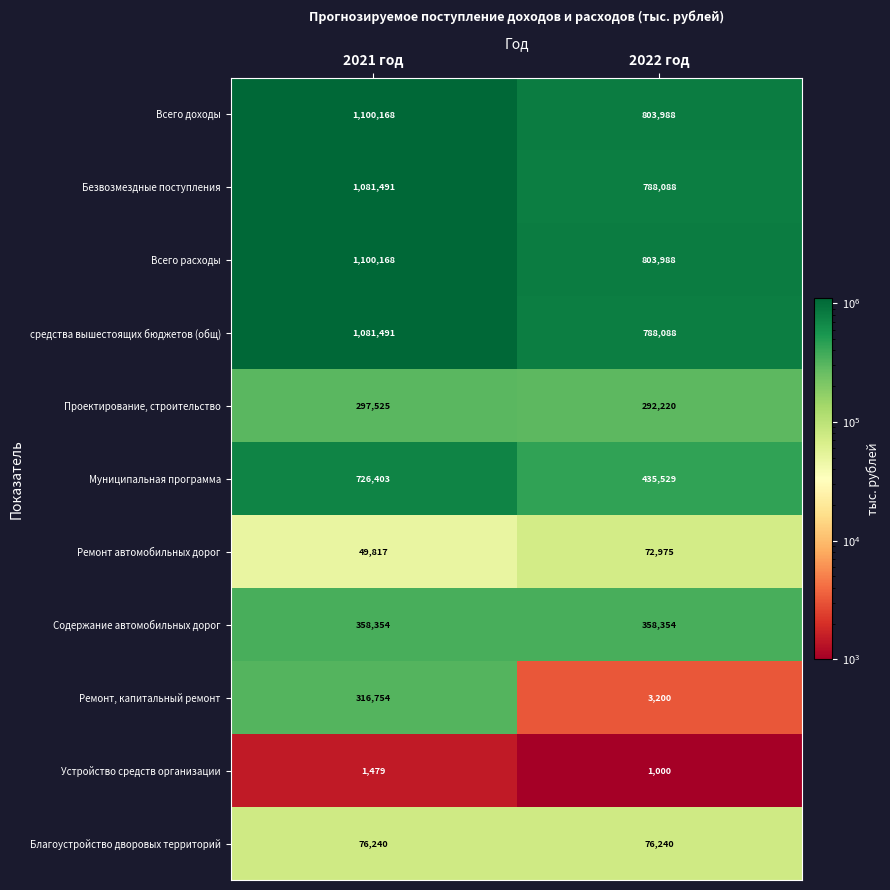

Reading right to left, list all the values displayed in this chart.

Всего доходы: 803988	1100168
Безвозмездные поступления: 788088	1081491
Всего расходы: 803988	1100168
средства вышестоящих бюджетов (общ): 788088	1081491
Проектирование, строительство: 292220	297525
Муниципальная программа: 435529	726403
Ремонт автомобильных дорог: 72975	49817
Содержание автомобильных дорог: 358354	358354
Ремонт, капитальный ремонт: 3200	316754
Устройство средств организации: 1000	1479
Благоустройство дворовых территорий: 76240	76240